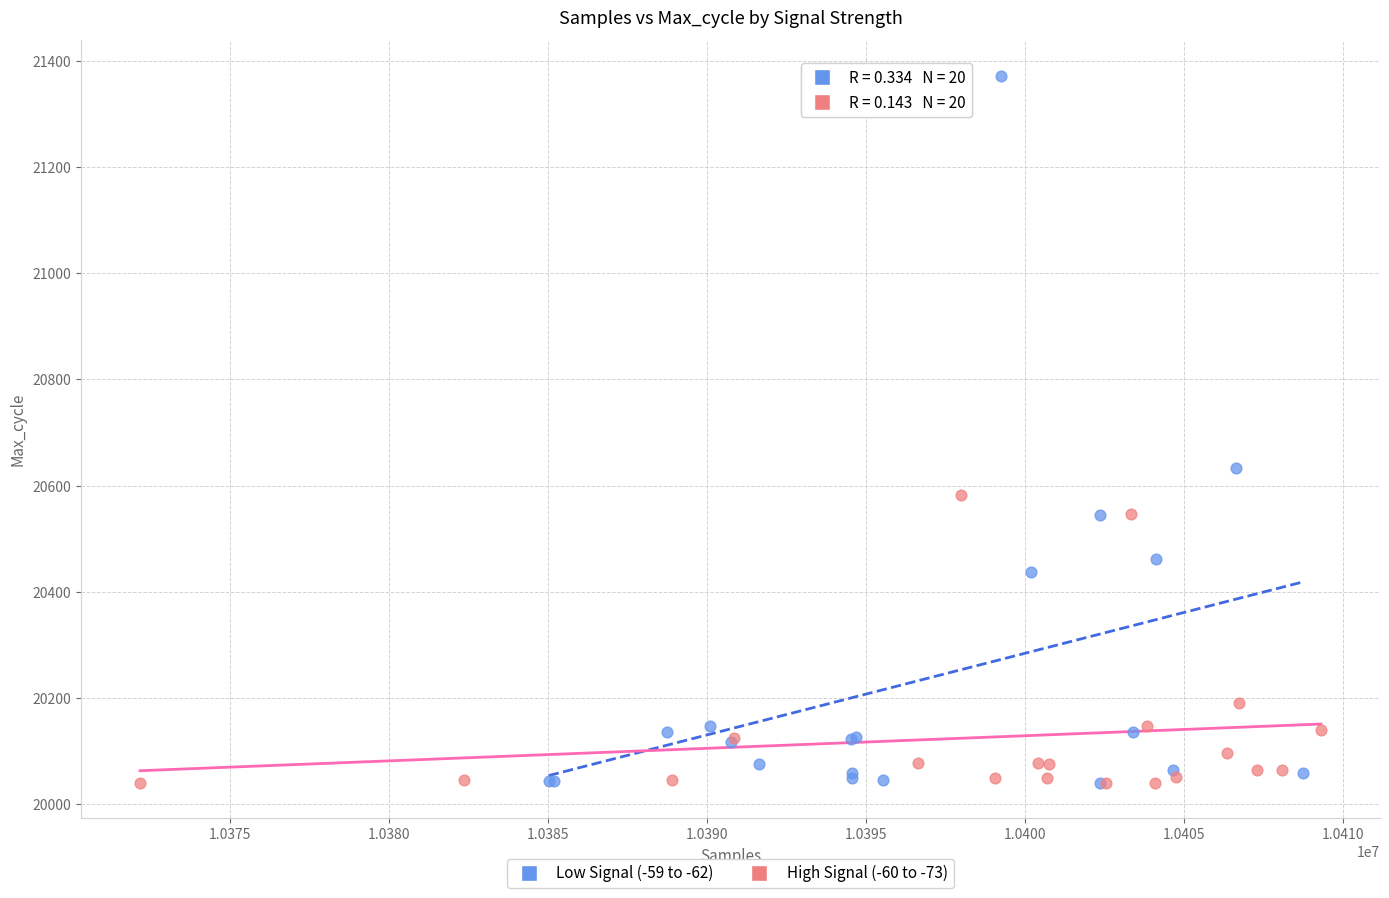

Which series reaches the maximum Y coordinate?

Low Signal (-59 to -62)